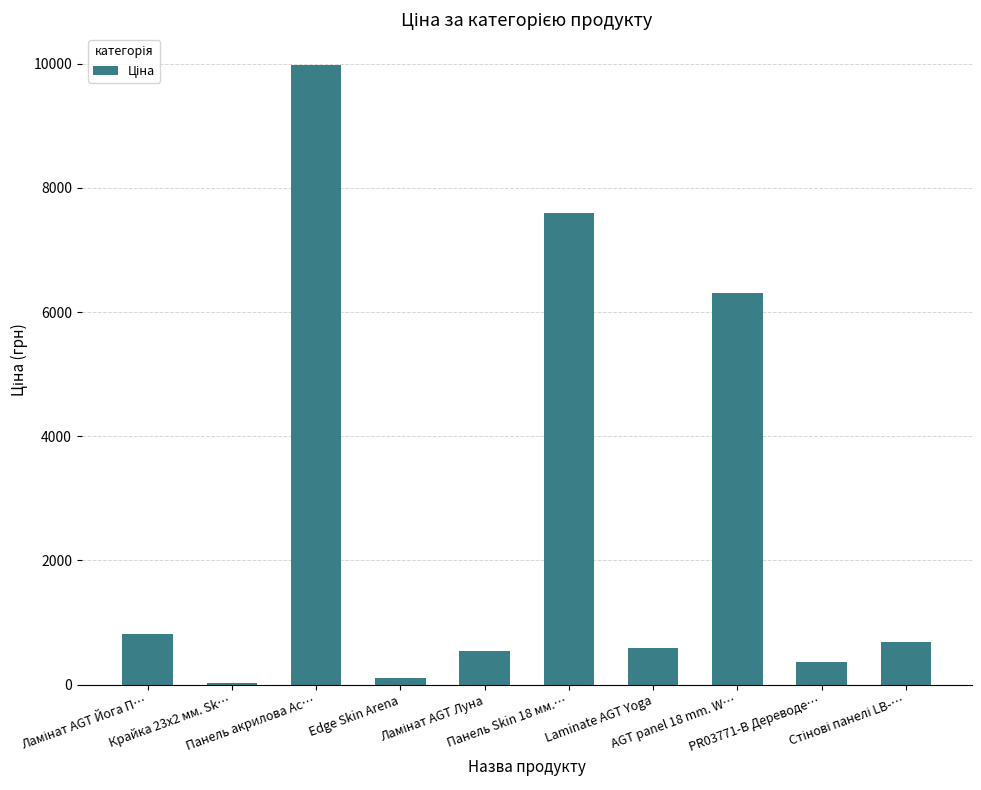

What is the sum of all values?

27027.9